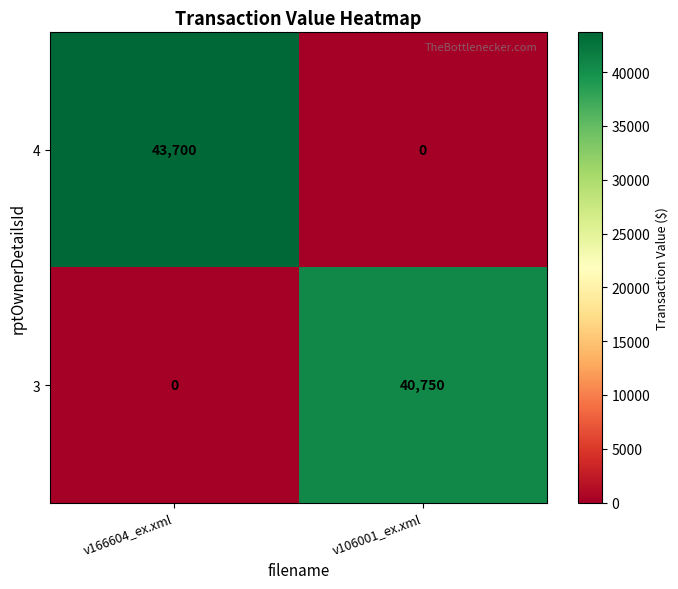

What is the sum of all 4 values?

43700